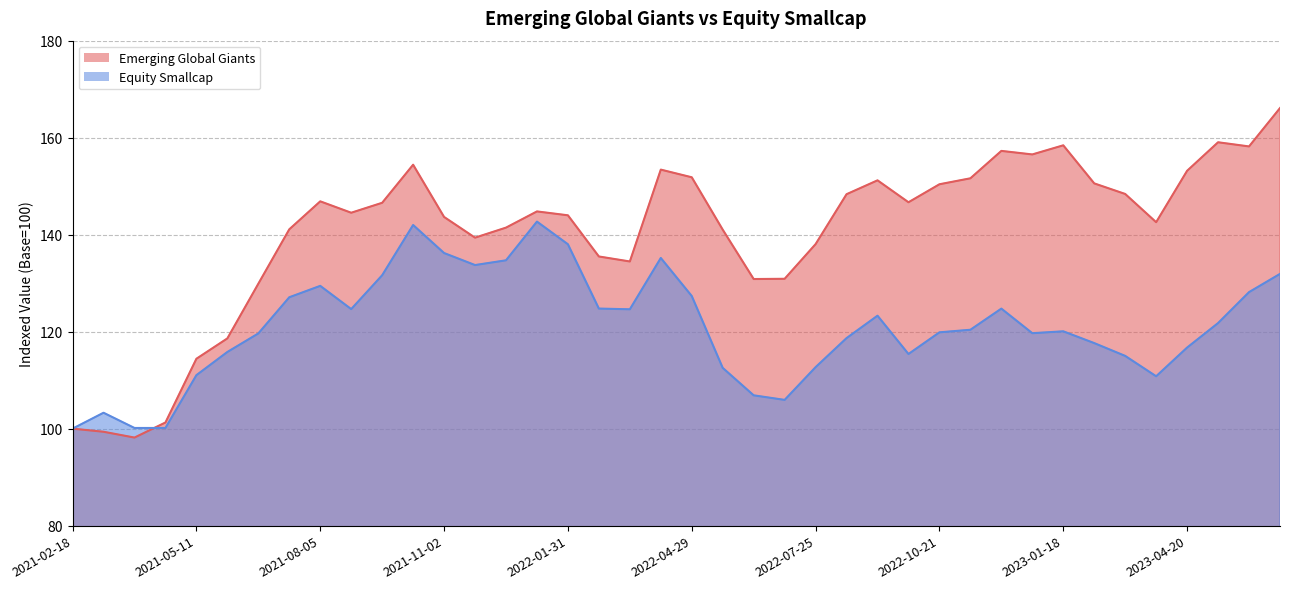

Reading left to right, list all the values displayed in this chart.

Emerging Global Giants: 100.0	99.4	98.2	101.3	114.4	118.6	129.9	141.1	146.9	144.5	146.6	154.4	143.7	139.4	141.4	144.8	144.0	135.5	134.5	153.4	151.8	141.0	130.8	130.9	138.1	148.3	151.2	146.7	150.4	151.6	157.3	156.5	158.4	150.6	148.4	142.6	153.2	159.1	158.2	166.1
Equity Smallcap: 100.0	103.3	100.1	100.1	111.0	115.8	119.6	127.1	129.4	124.7	131.6	142.0	136.2	133.7	134.7	142.7	138.0	124.8	124.6	135.2	127.3	112.5	106.9	105.9	112.7	118.7	123.3	115.4	119.9	120.4	124.8	119.7	120.1	117.6	115.0	110.8	116.7	121.8	128.2	131.9